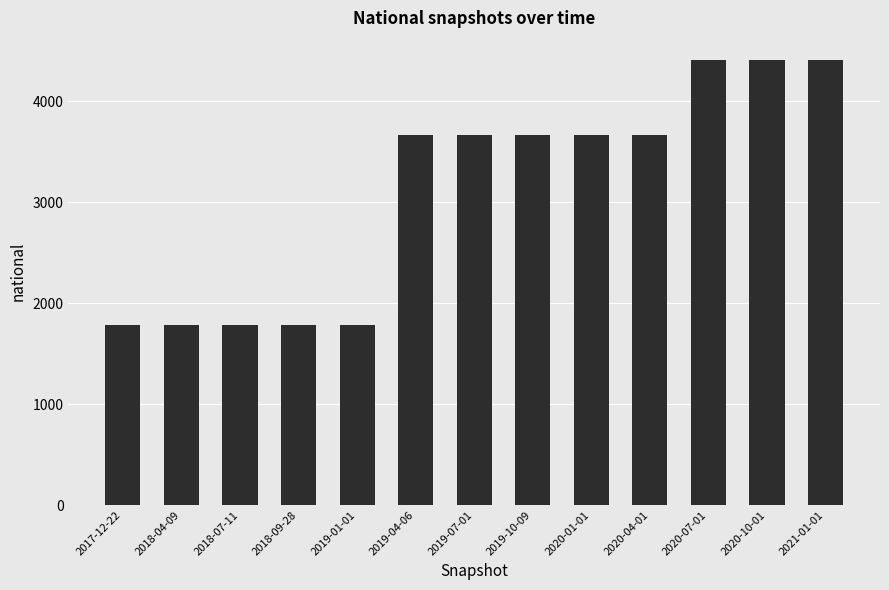

Does the chart contain stacked bars?

No